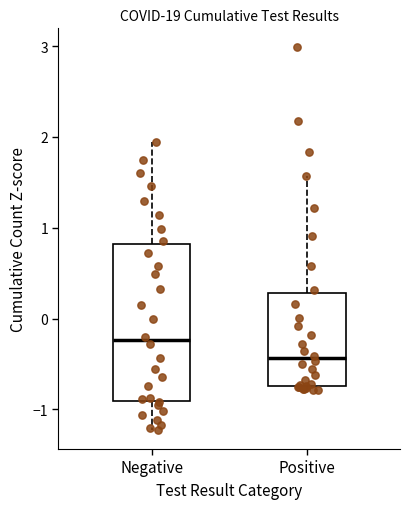

Which box's median line is the highest?

Negative